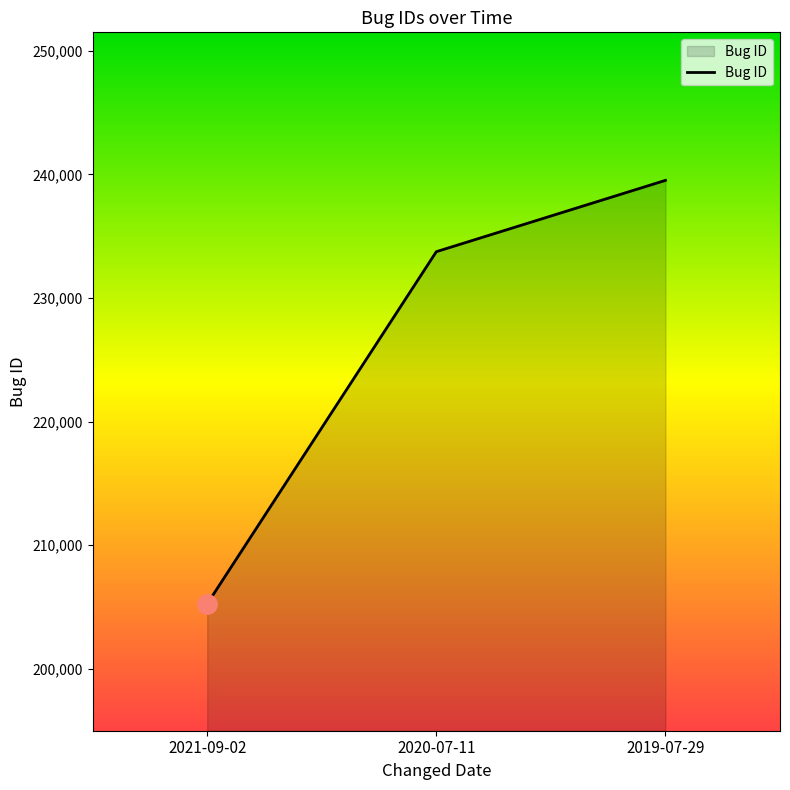

What is the approximate value at 2021-09-02, to the nearest 10?

205250